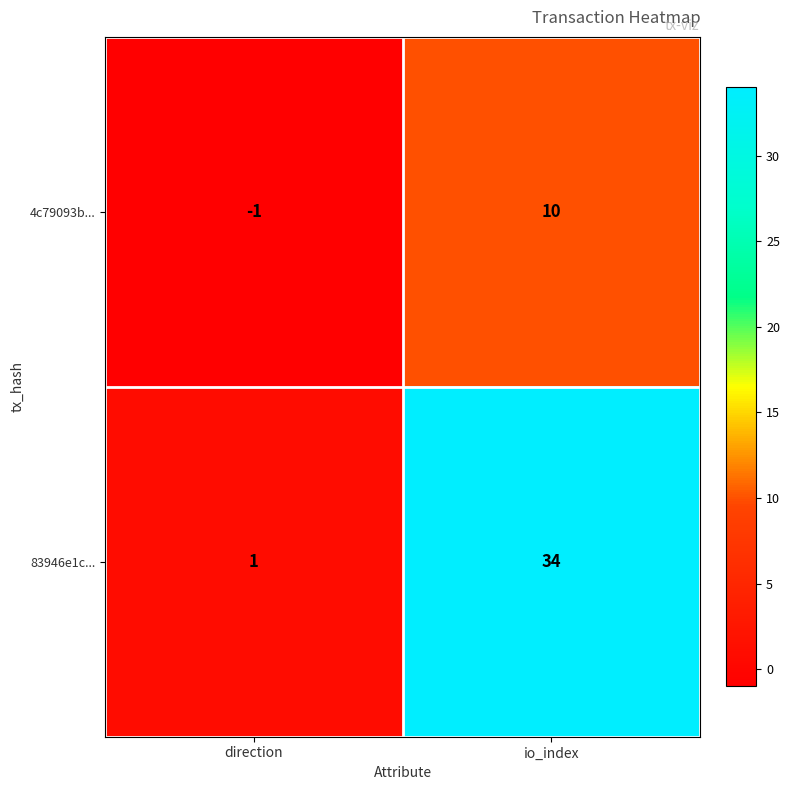

Reading left to right, transcribe all the data shown in this chart.

4c79093b...: -1	10
83946e1c...: 1	34